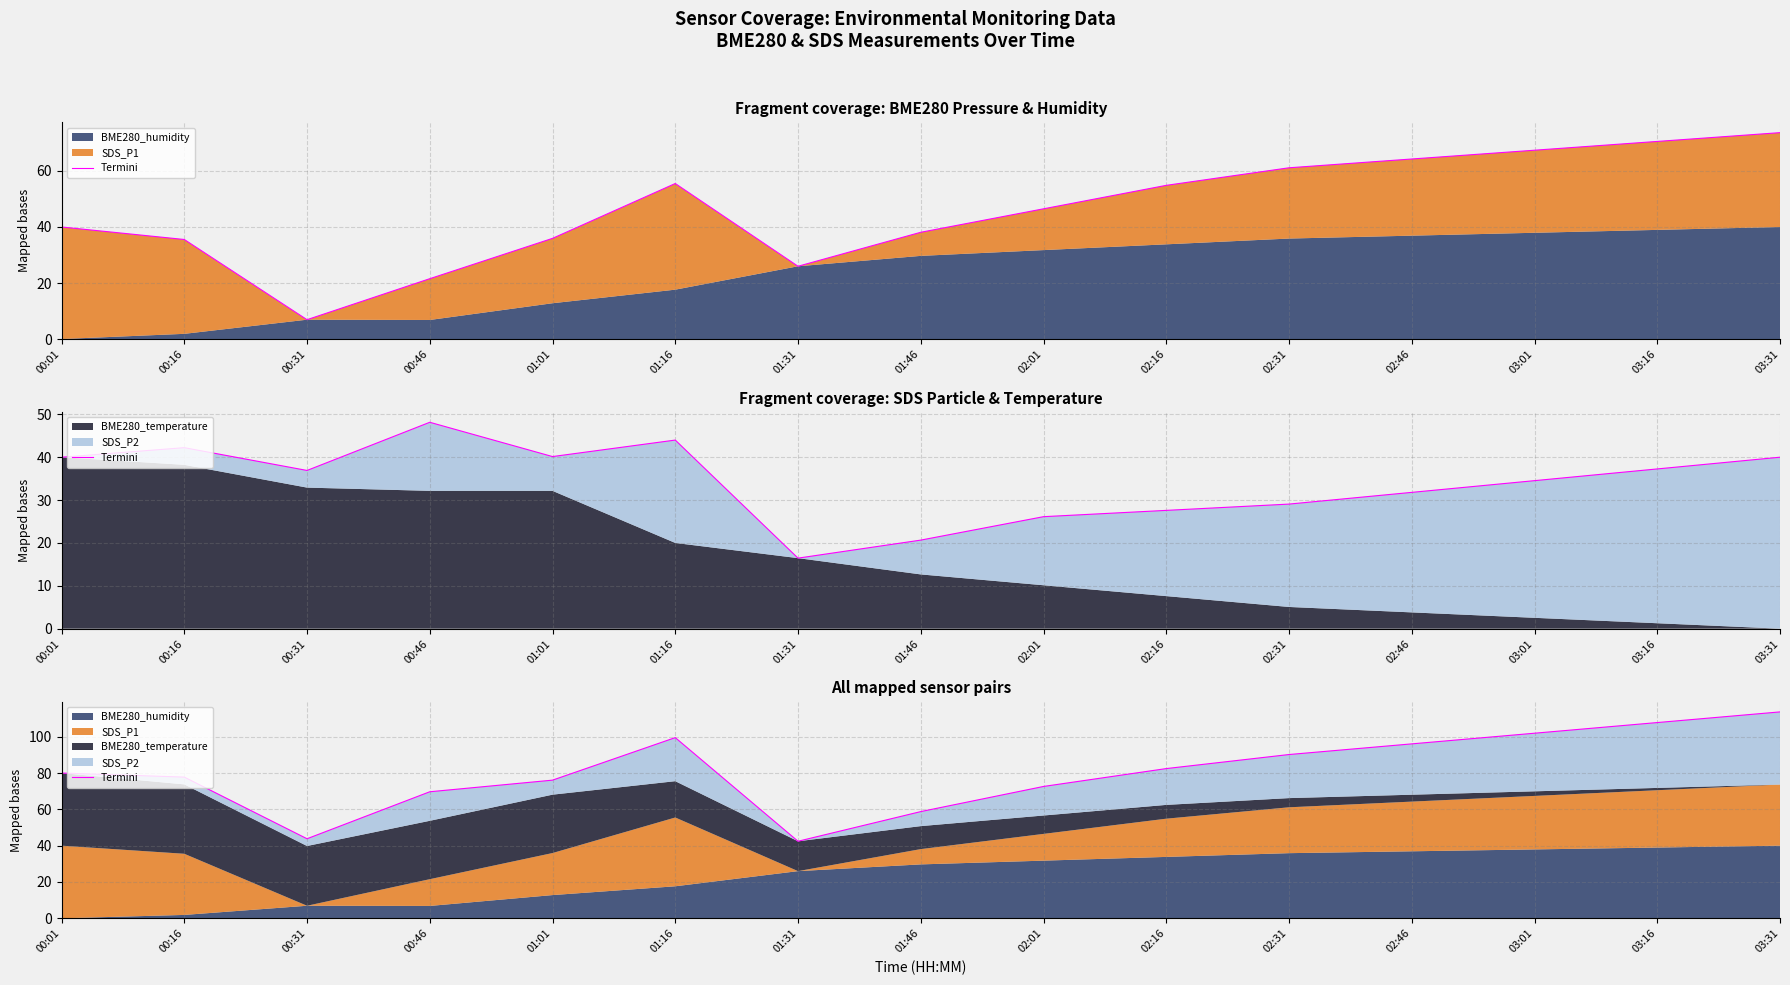

Does the chart display data point markers on the line(s)?

No